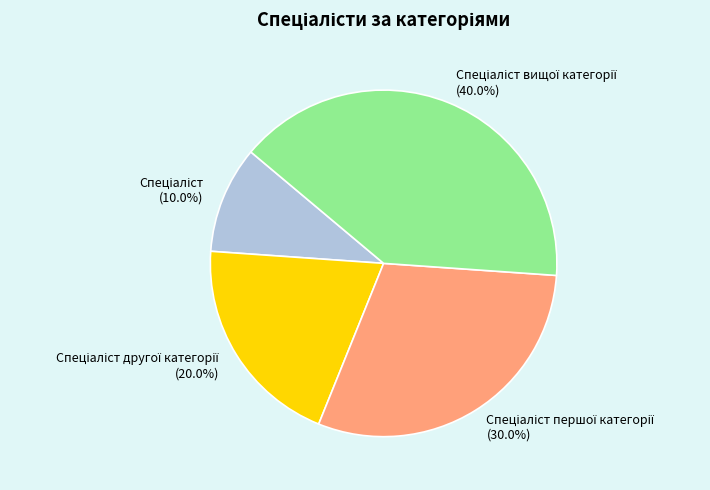

Does any single category account for the majority?

No